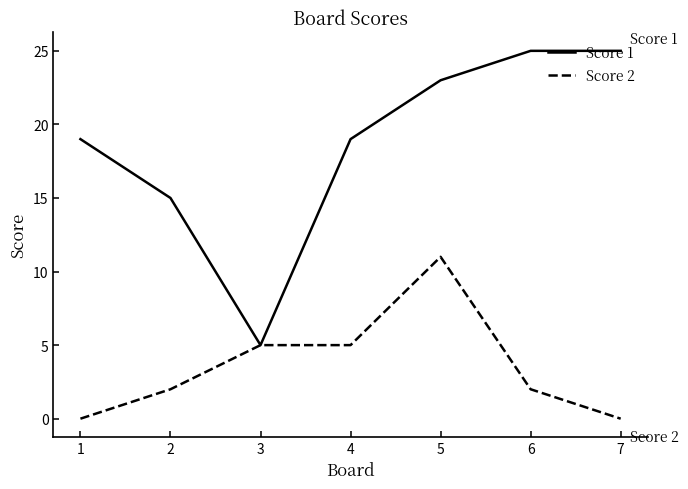

Reading left to right, transcribe all the data shown in this chart.

Score 1: 1=19	2=15	3=5	4=19	5=23	6=25	7=25
Score 2: 1=0	2=2	3=5	4=5	5=11	6=2	7=0